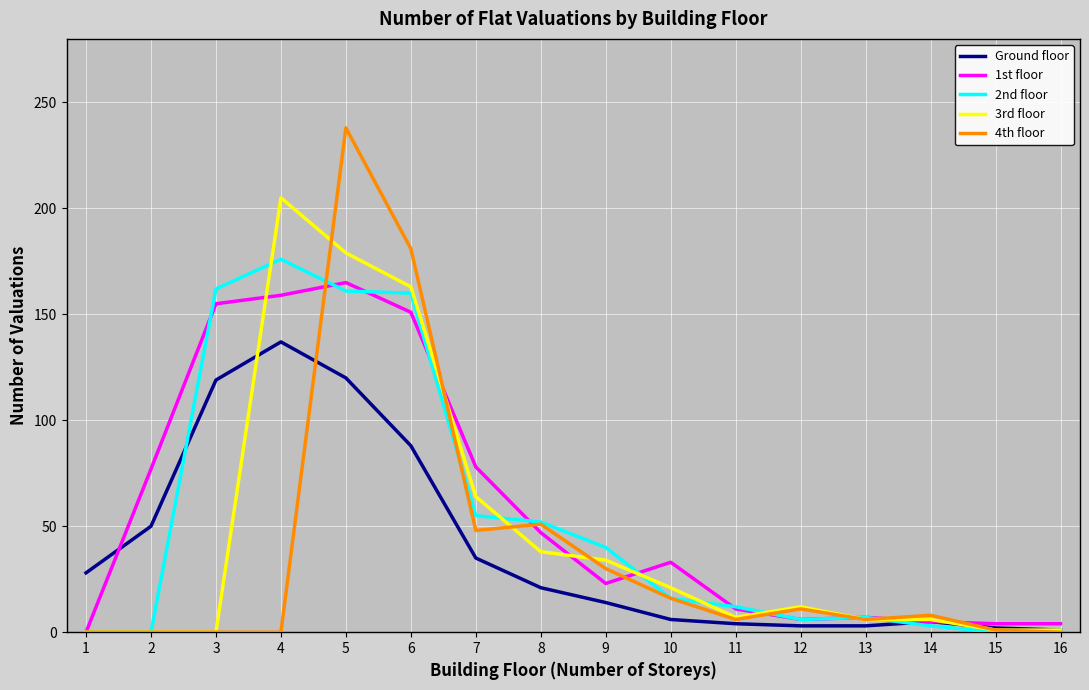

Which series has the largest range (max minus min)?

4th floor